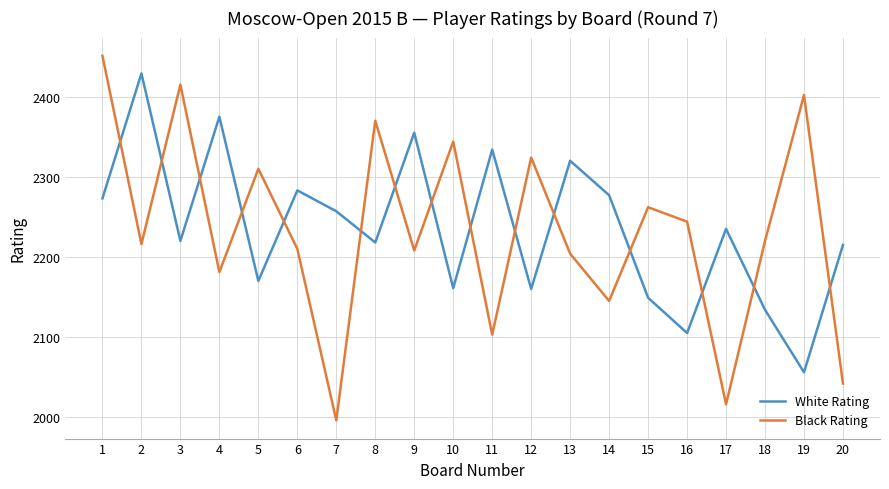

What are all the series names shown in the legend?

White Rating, Black Rating